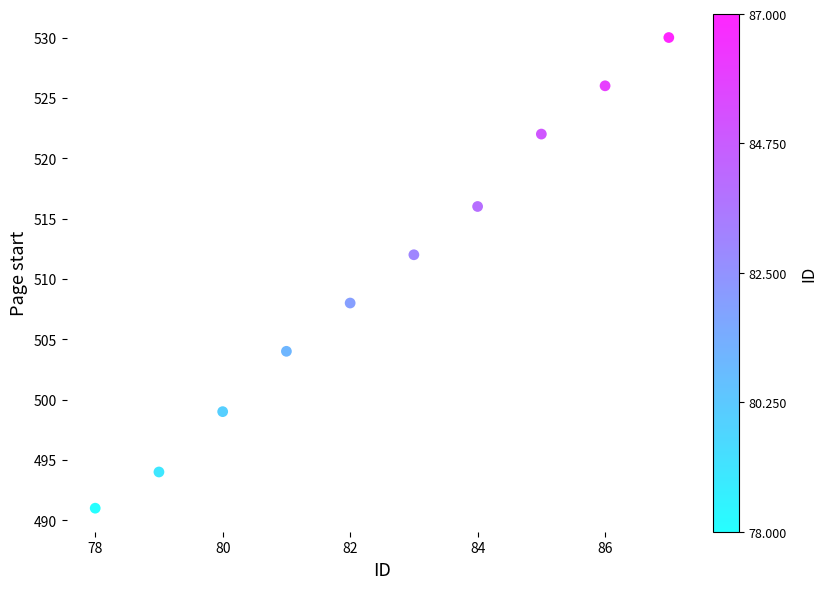

What is the average X value?

82